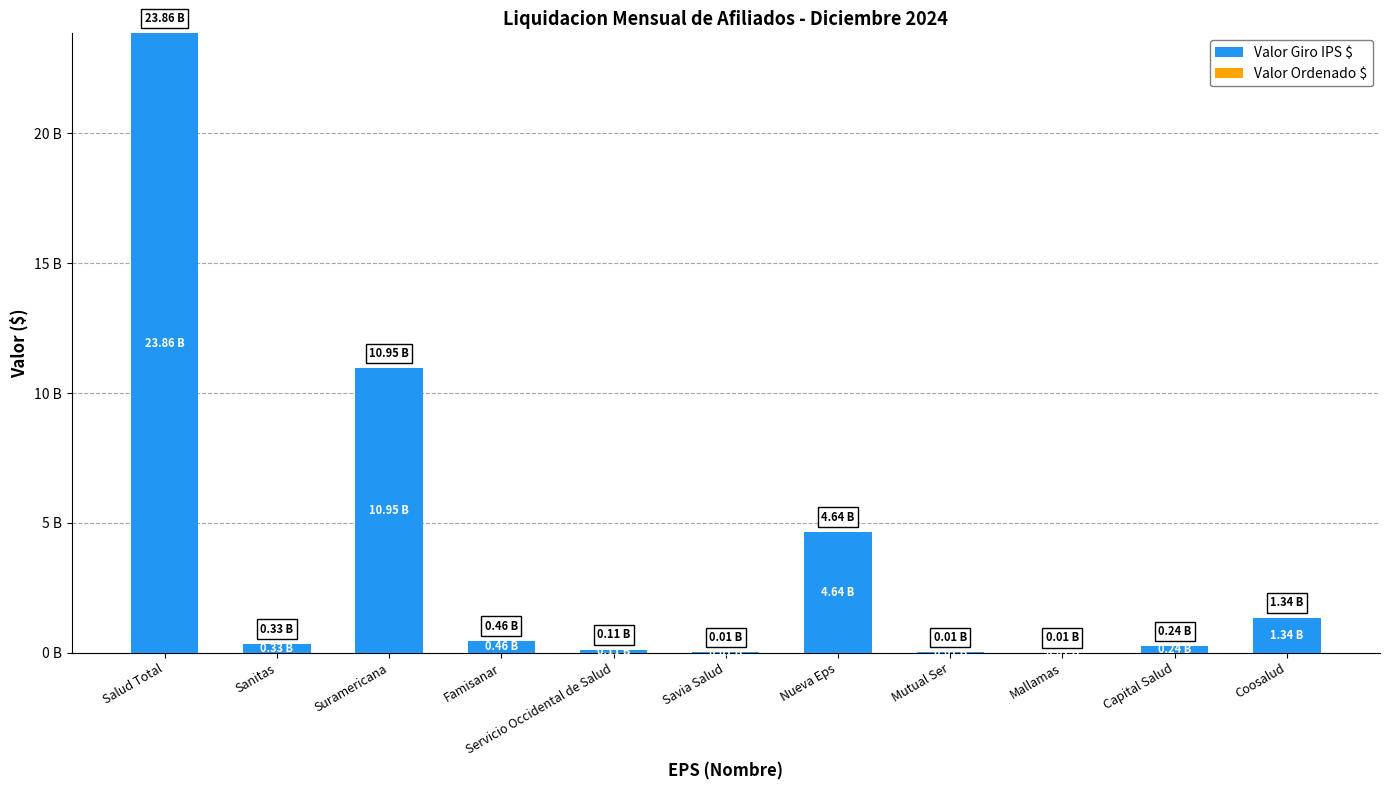

What is the label of the 6th bar from the left?

Savia Salud